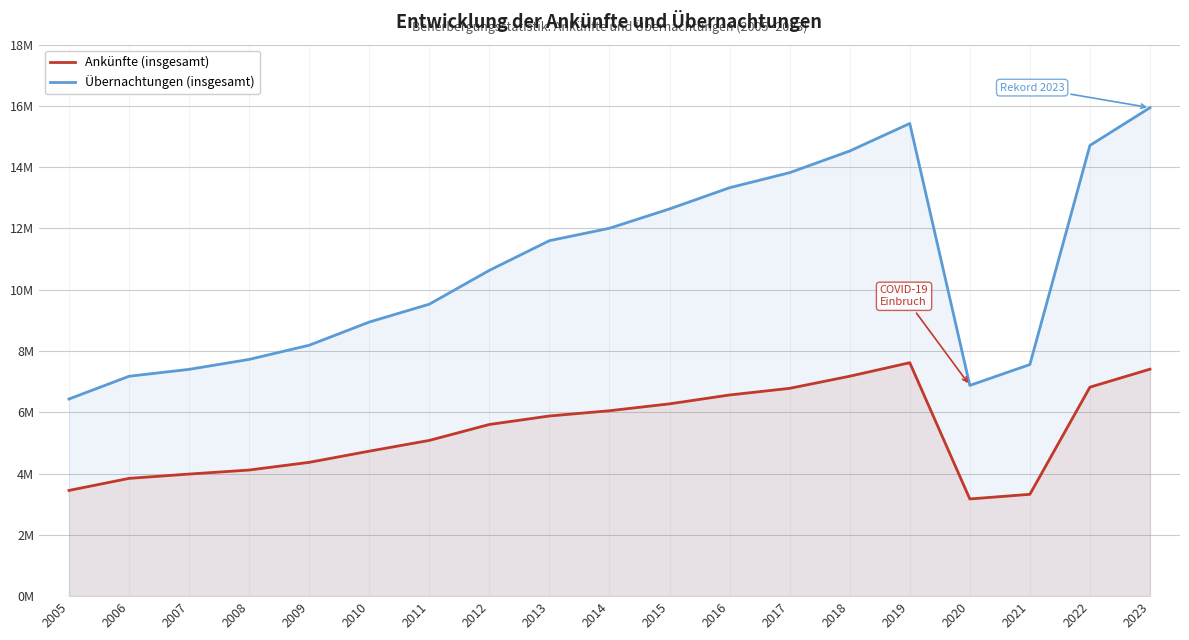

Is the value of Ankünfte (insgesamt) at 2020 greater than the value of Übernachtungen (insgesamt) at 2016?

No